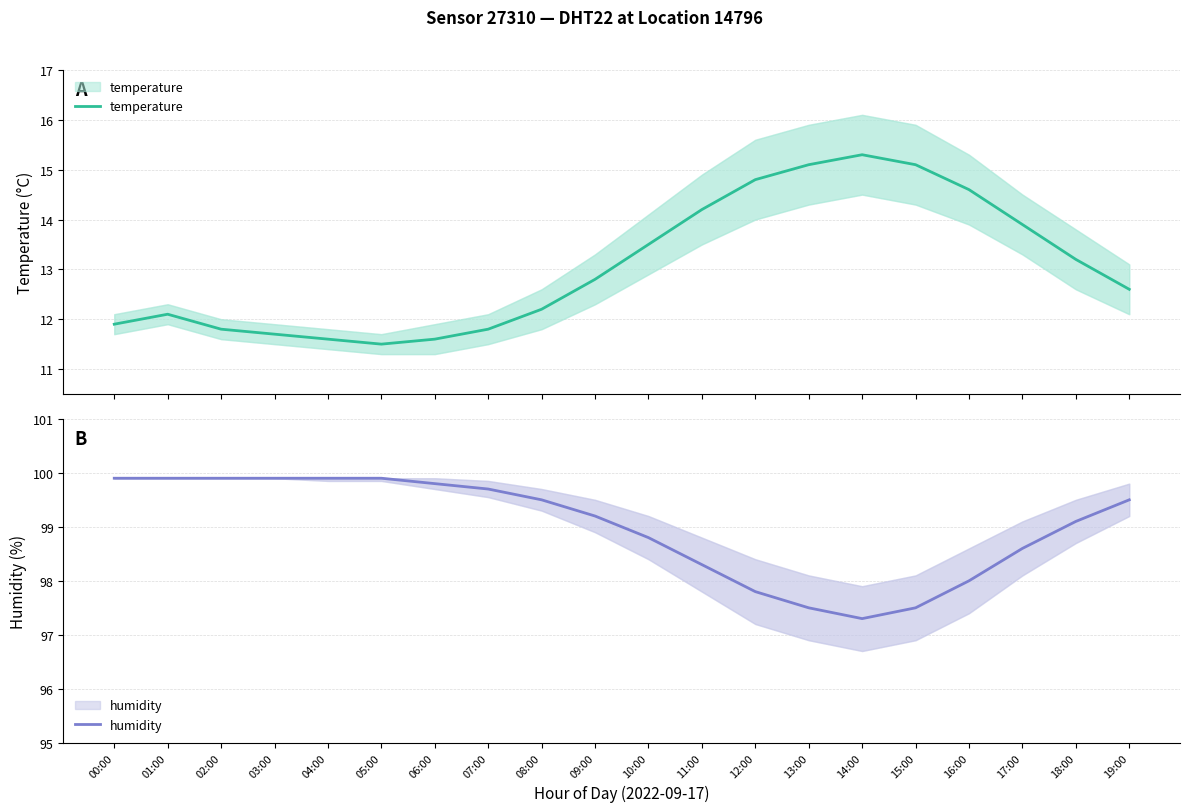

Is the value of humidity at 12:00 greater than the value of temperature at 16:00?

Yes